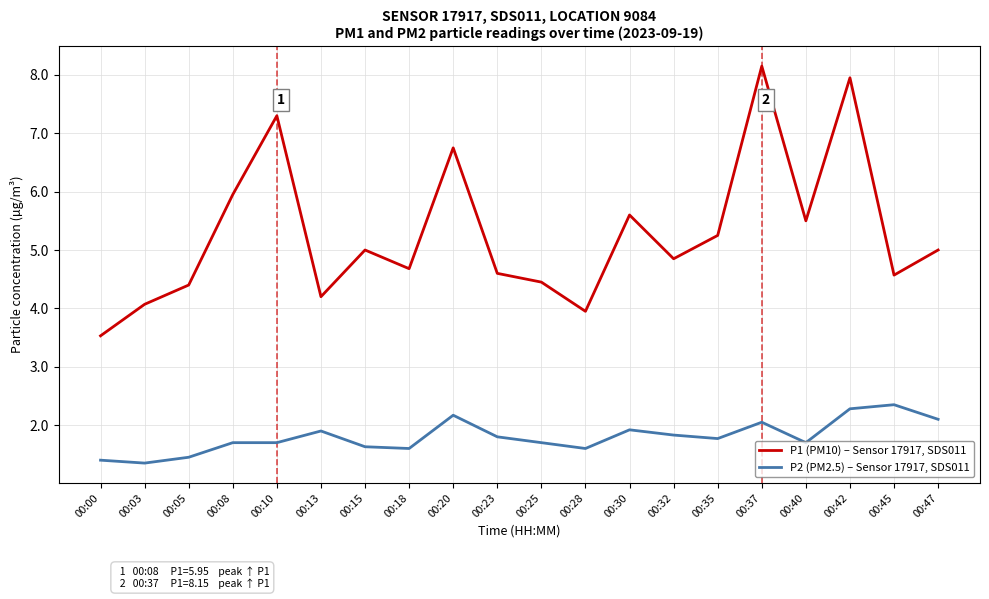

Which series has the largest total across all categories?

P1 (PM10) – Sensor 17917, SDS011